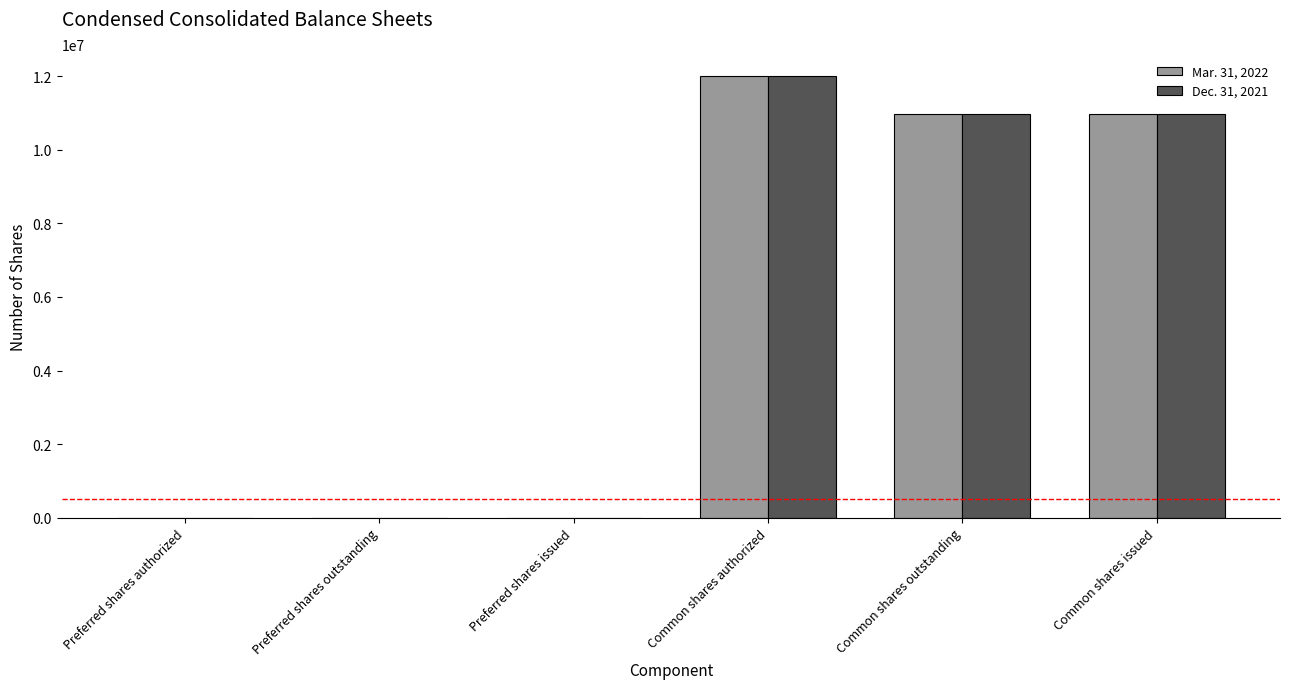

What are all the series names shown in the legend?

Mar. 31, 2022, Dec. 31, 2021